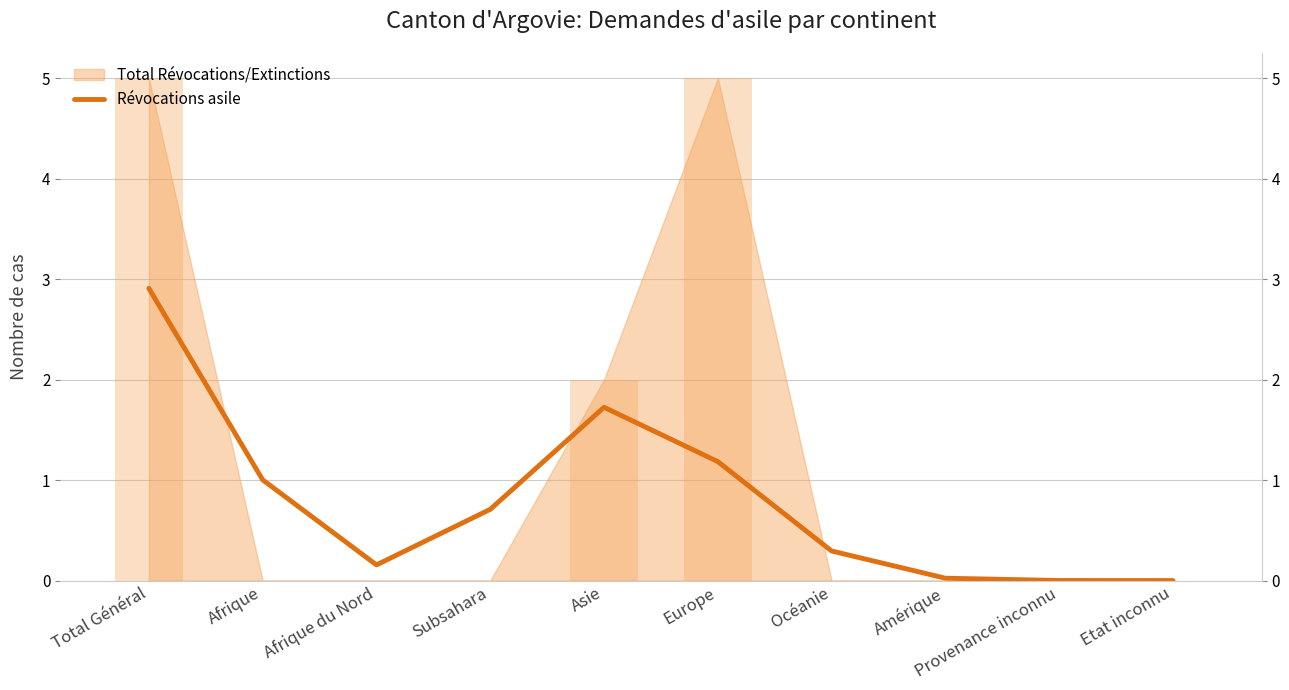

Reading left to right, transcribe all the data shown in this chart.

Total Général=2.9	Afrique=1.0	Afrique du Nord=0.2	Subsahara=0.7	Asie=1.7	Europe=1.2	Océanie=0.3	Amérique=0.0	Provenance inconnu=0.0	Etat inconnu=0.0